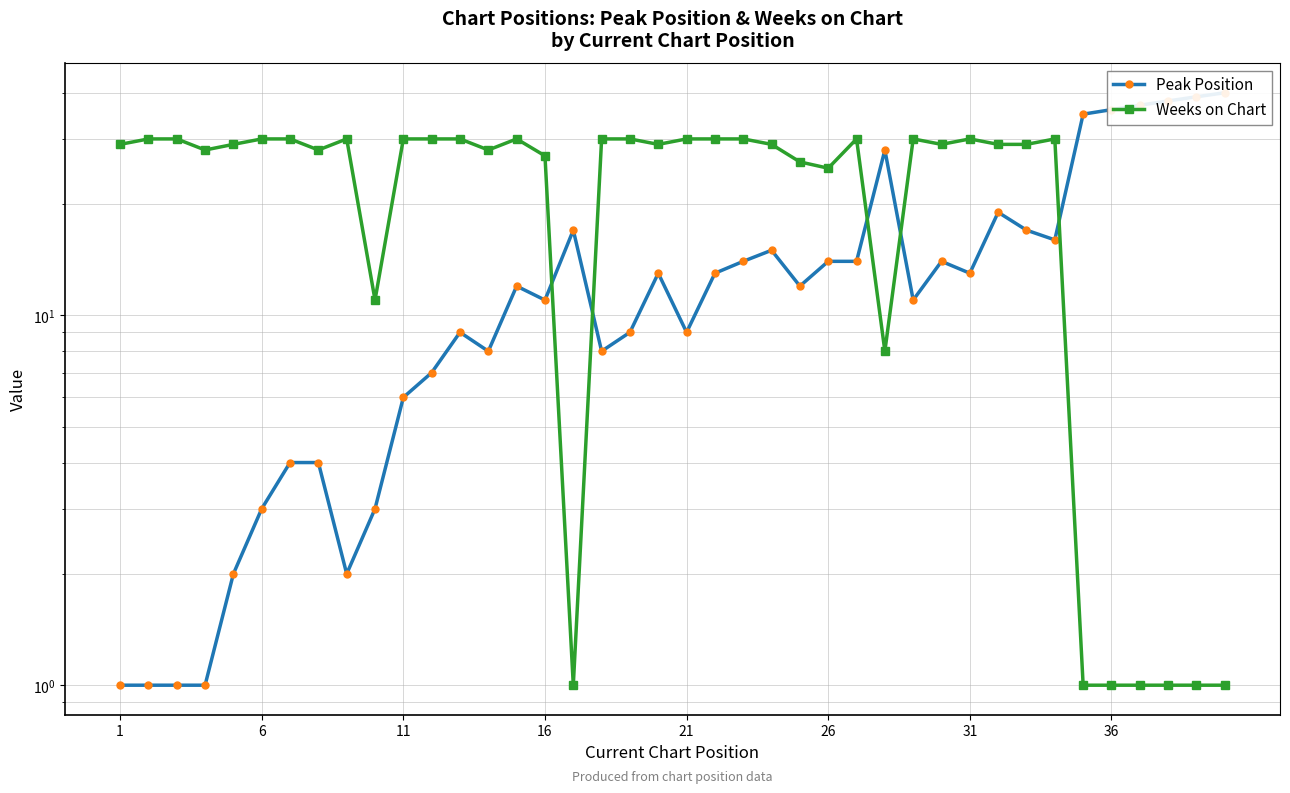

Rank the series by their maximum value, from lowest to highest.

Weeks on Chart, Peak Position